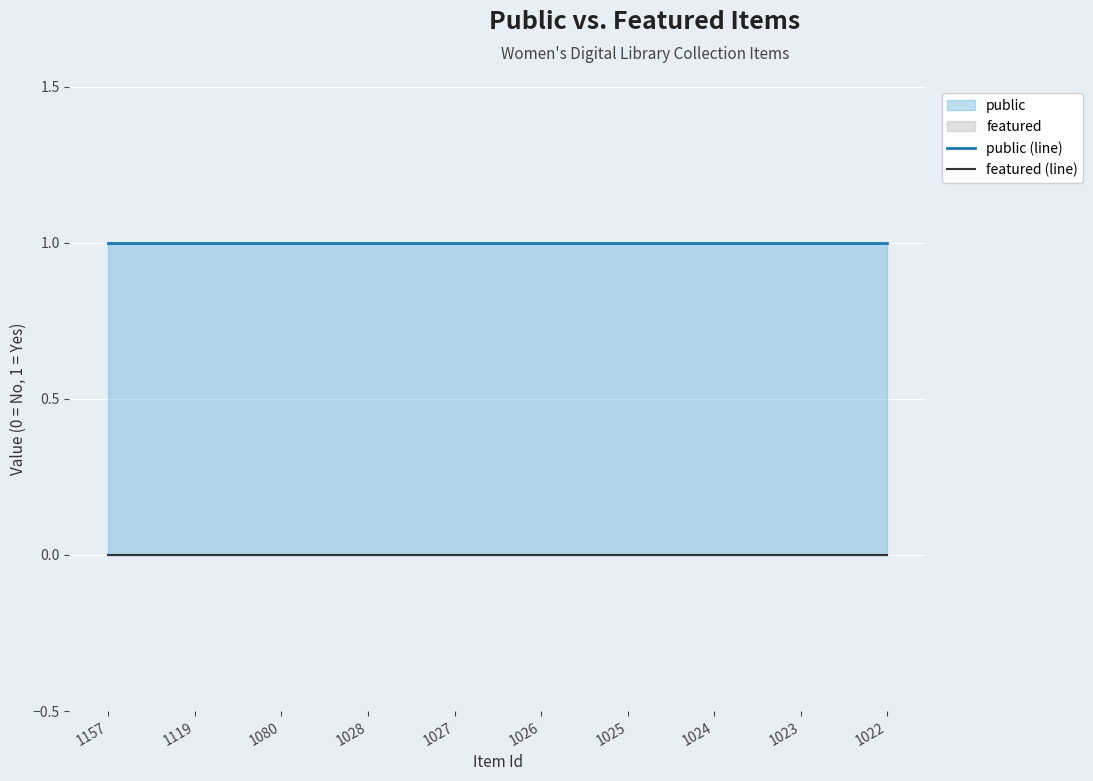

What is the difference between the highest and lowest values at 1119?

1